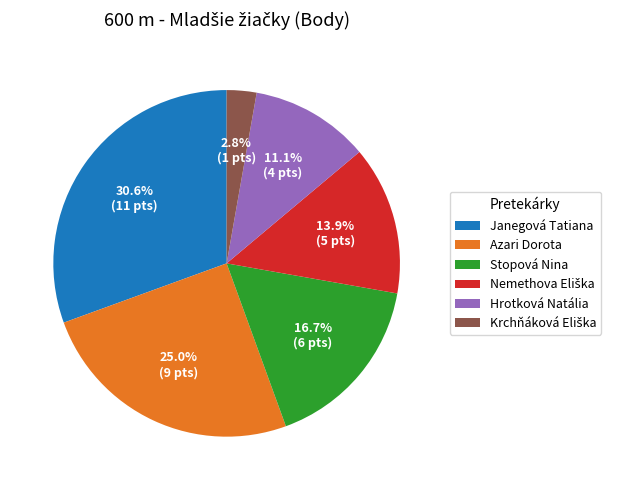

Does Janegová Tatiana represent more than half of the total?

No